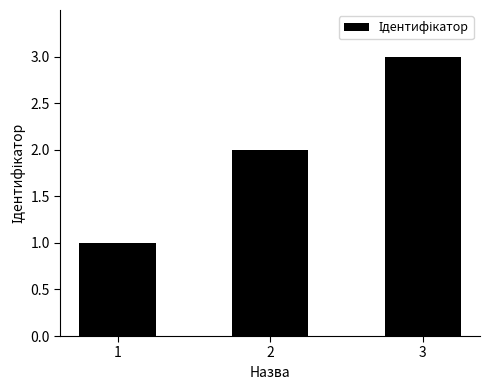

Which has a higher value, 2 or 3?

3